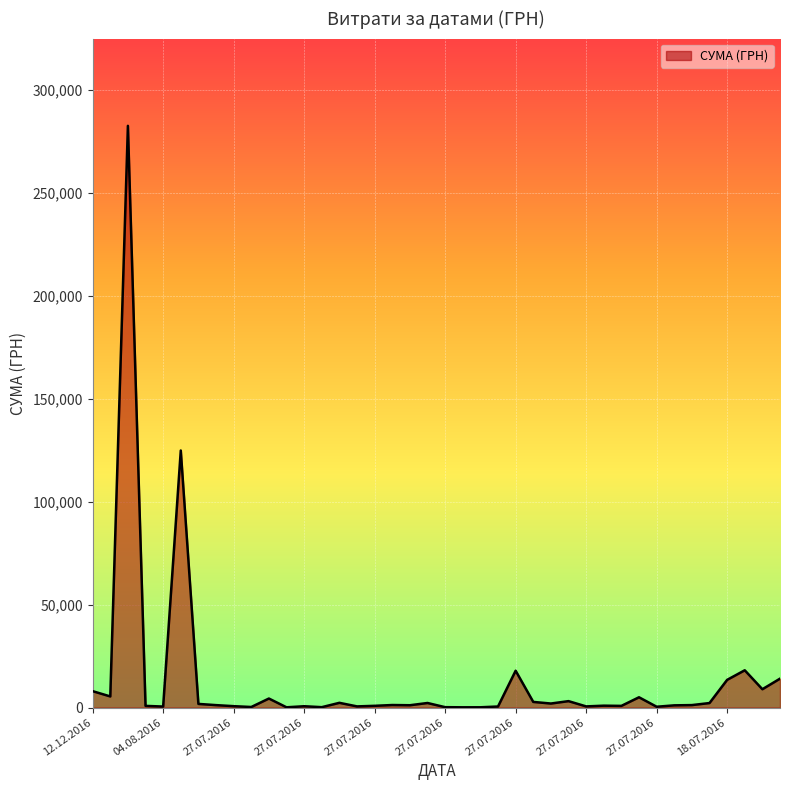

What is the difference between the maximum and minimum values?

282374.1